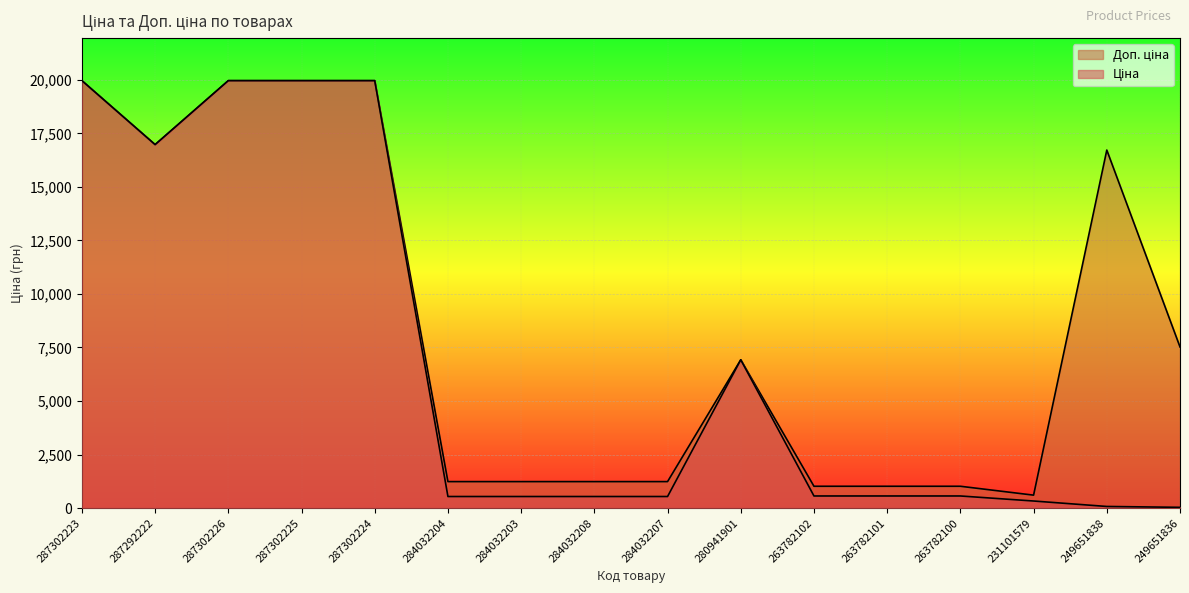

What position from the right is 287302223?

16